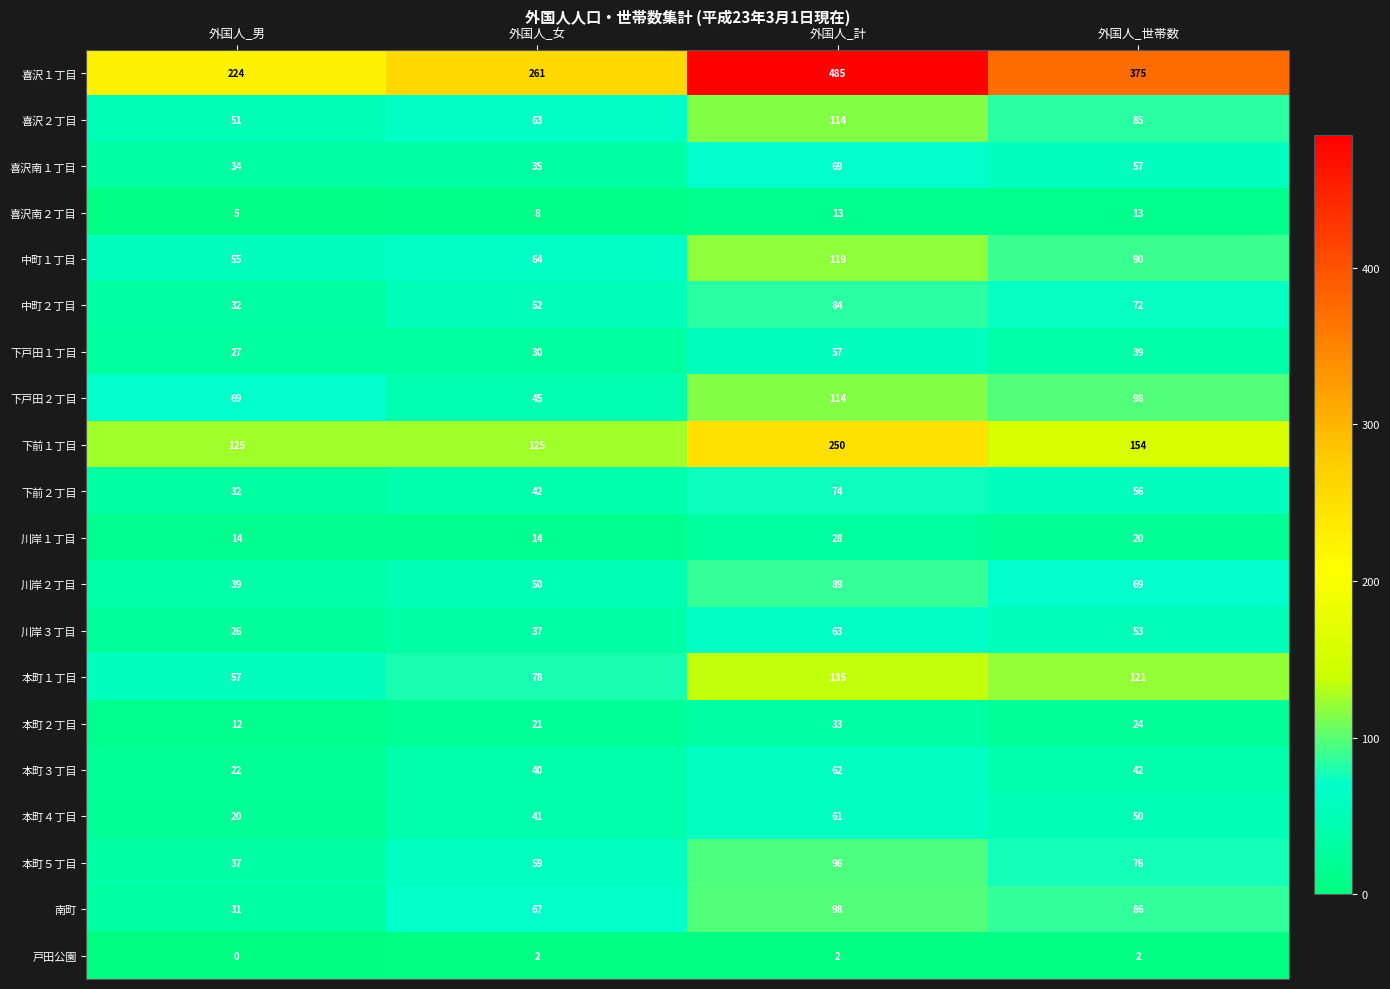

Between 外国人_男 and 外国人_女, which series saw the biggest shift?

喜沢１丁目